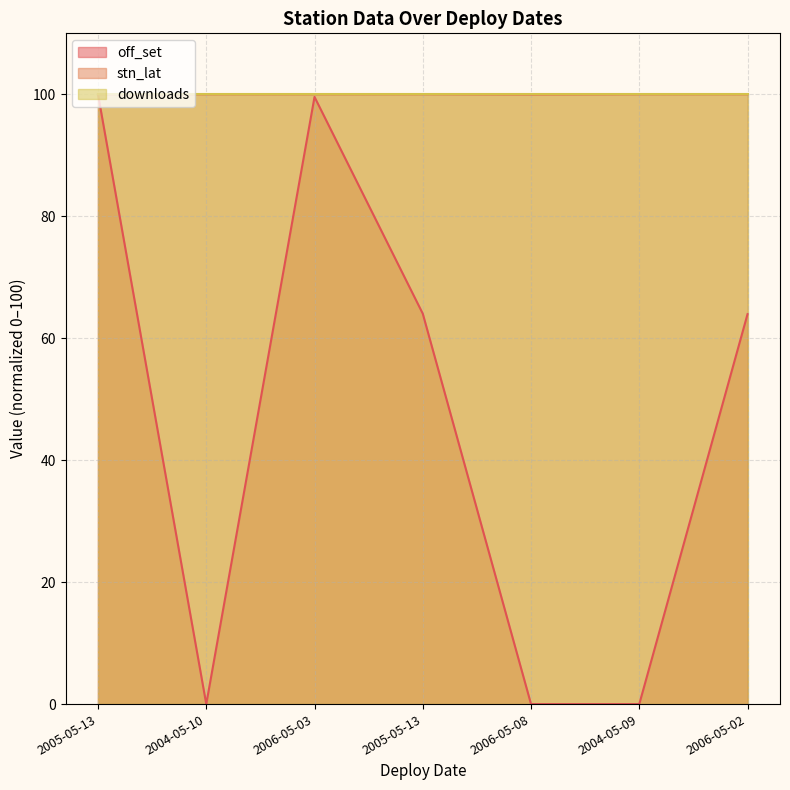

Count the number of data series in this chart.

3